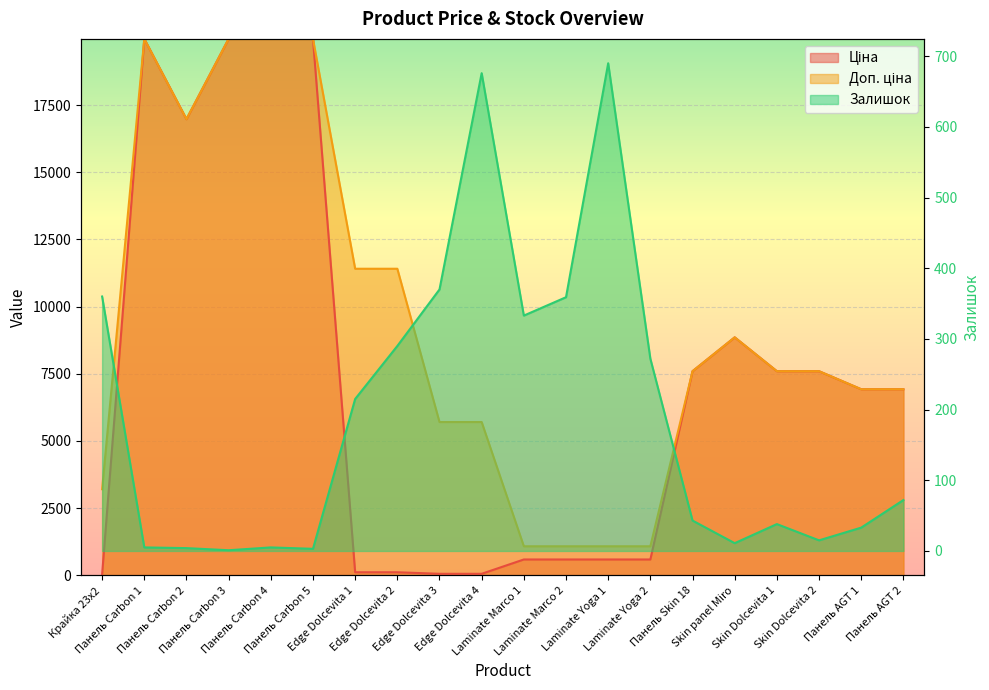

At which category does Доп. ціна reach its first local peak?

Панель Carbon 1